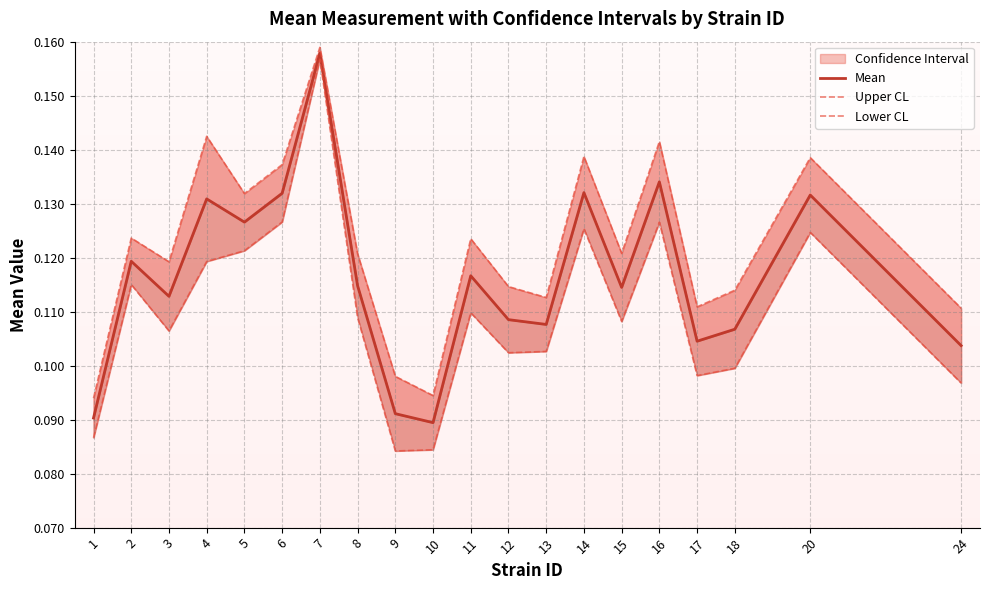

True or false: Upper CL and Mean cross at least once.

False